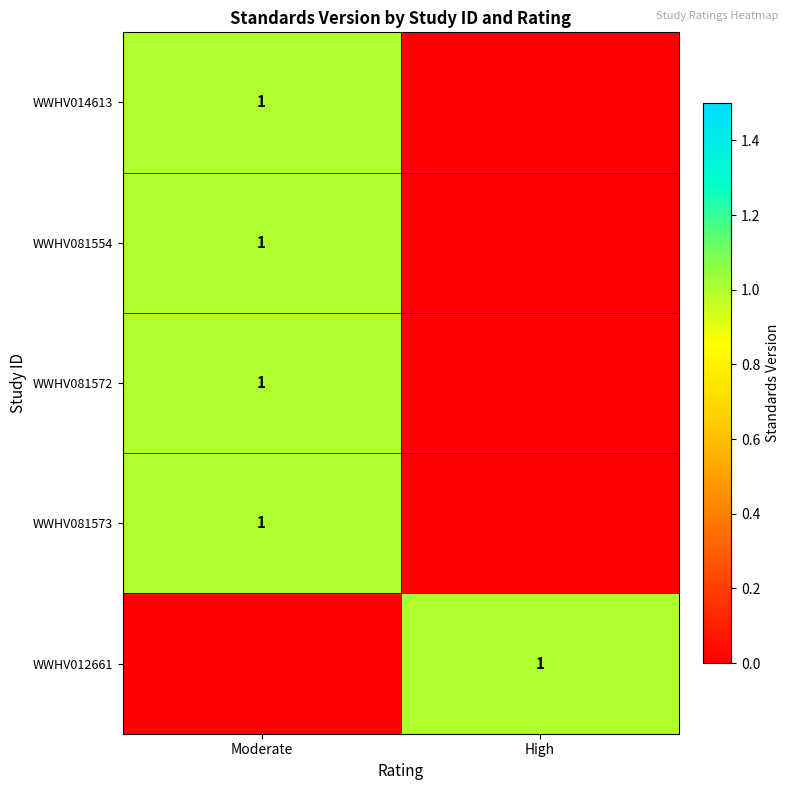

True or false: WWHV081572 has a value of 1 at Moderate.

True